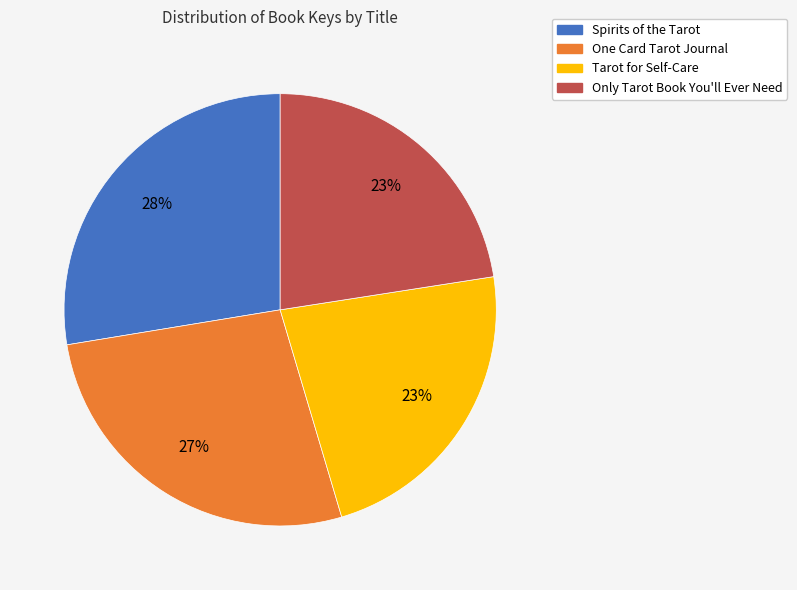

Is the sum of Spirits of the Tarot and Only Tarot Book You'll Ever Need greater than half?

Yes